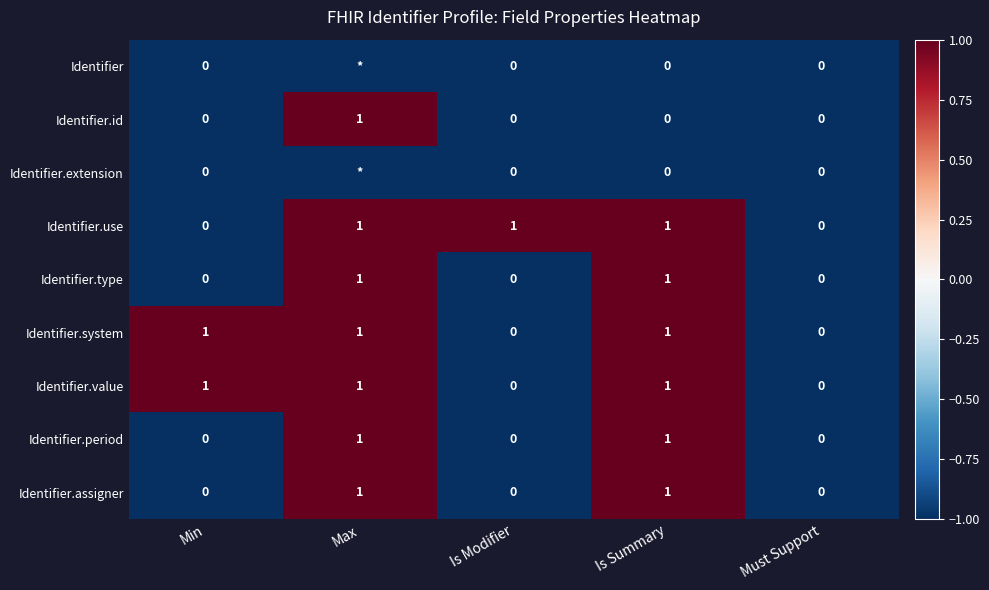

Count the number of data series in this chart.

9